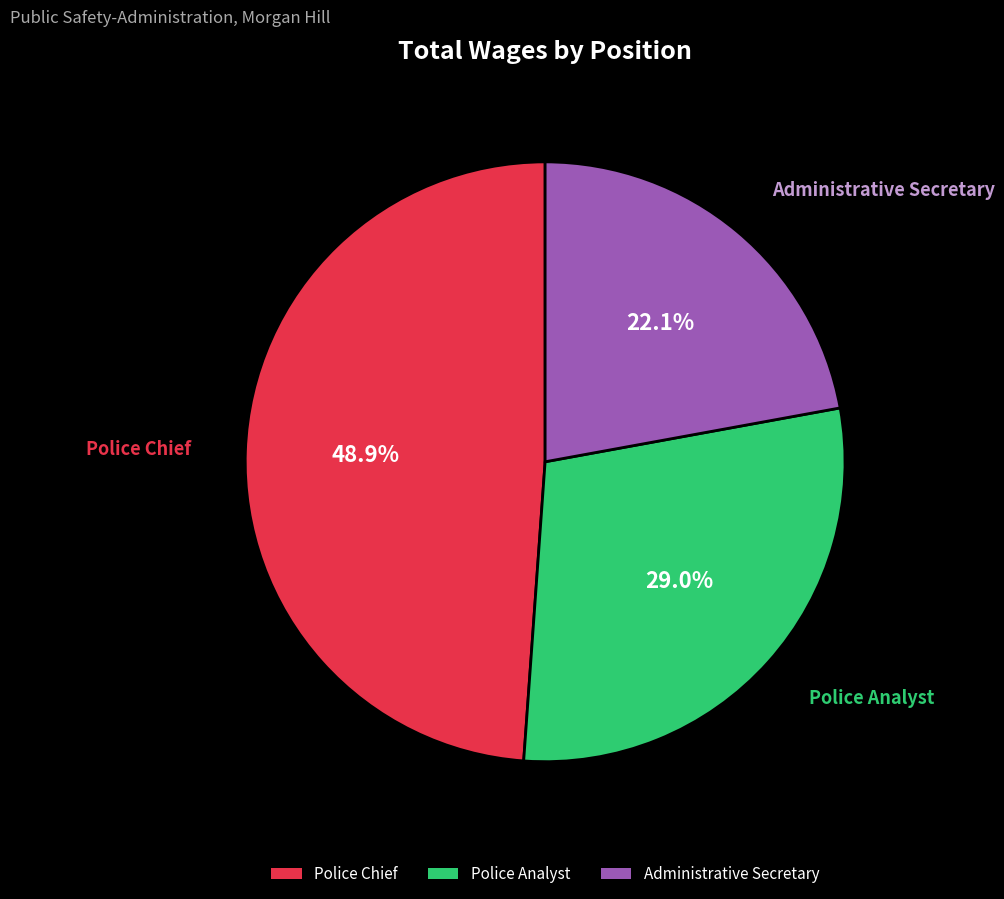

Which slice is the largest?

Police Chief